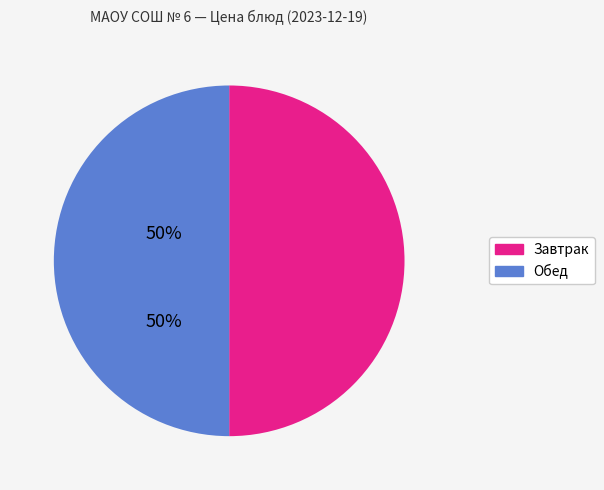

Count the number of slices in the pie.

2